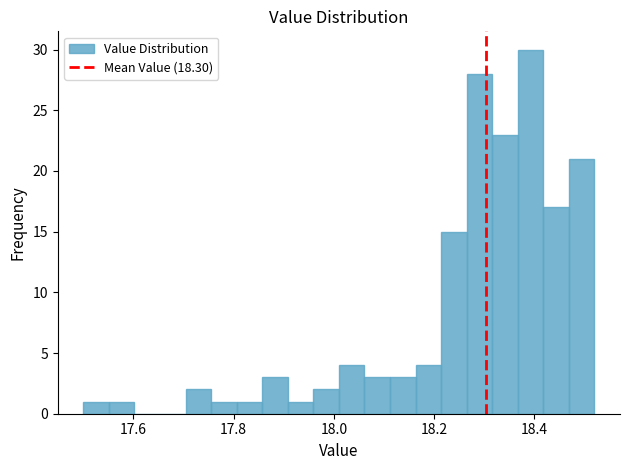

Around what value on the x-axis is the tallest bar? Give the approximate position of its centre, as read against the axis.

18.40